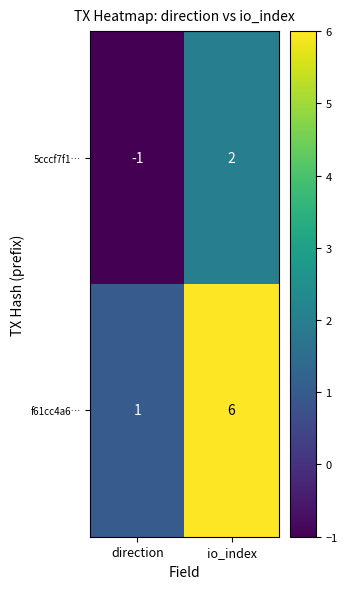

At io_index, list the series in order from largest to smallest.

f61cc4a6…, 5cccf7f1…